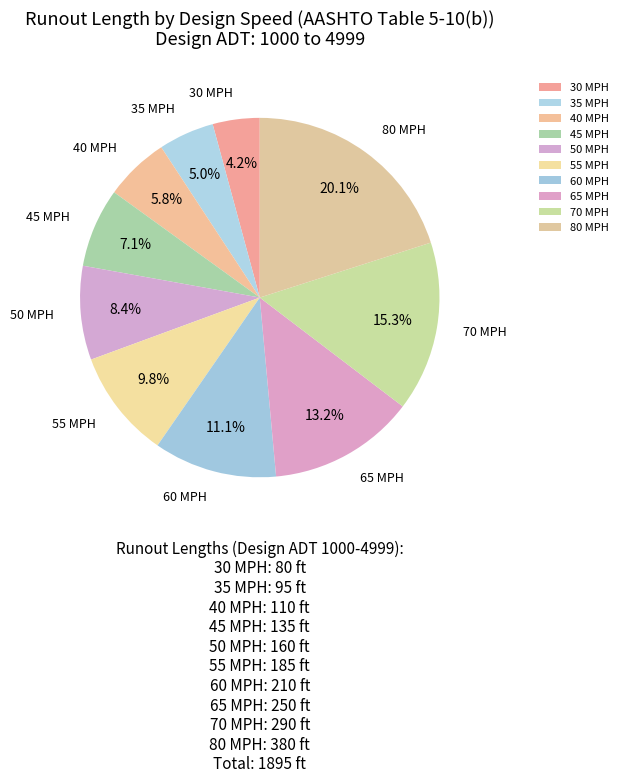

What is the largest slice in the pie chart?

80 MPH